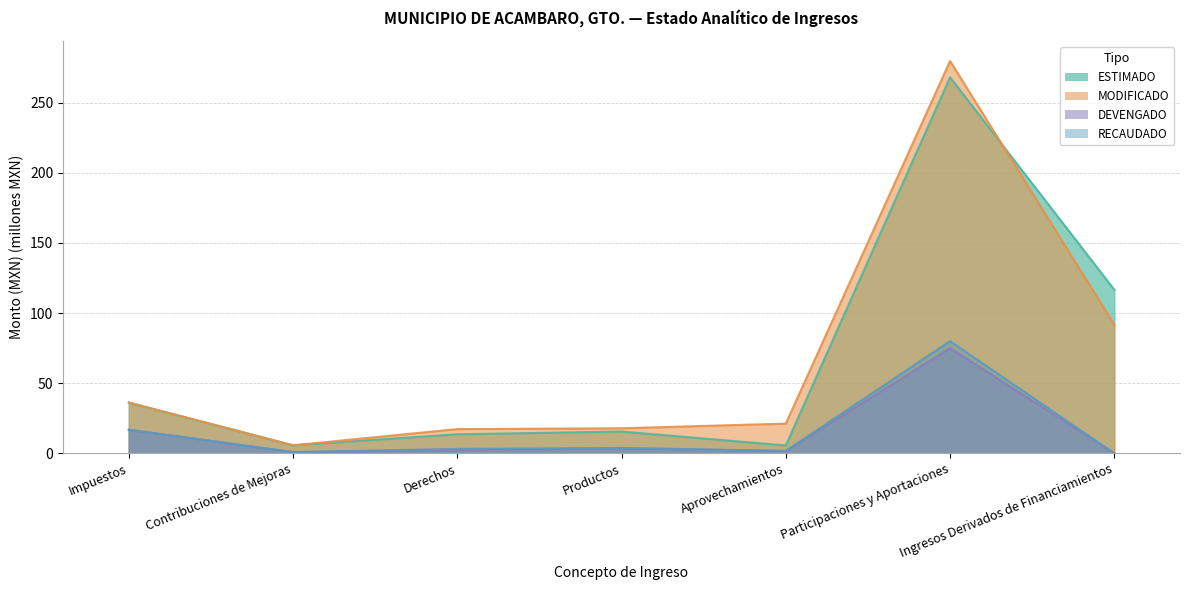

How many categories are shown in the chart?

7